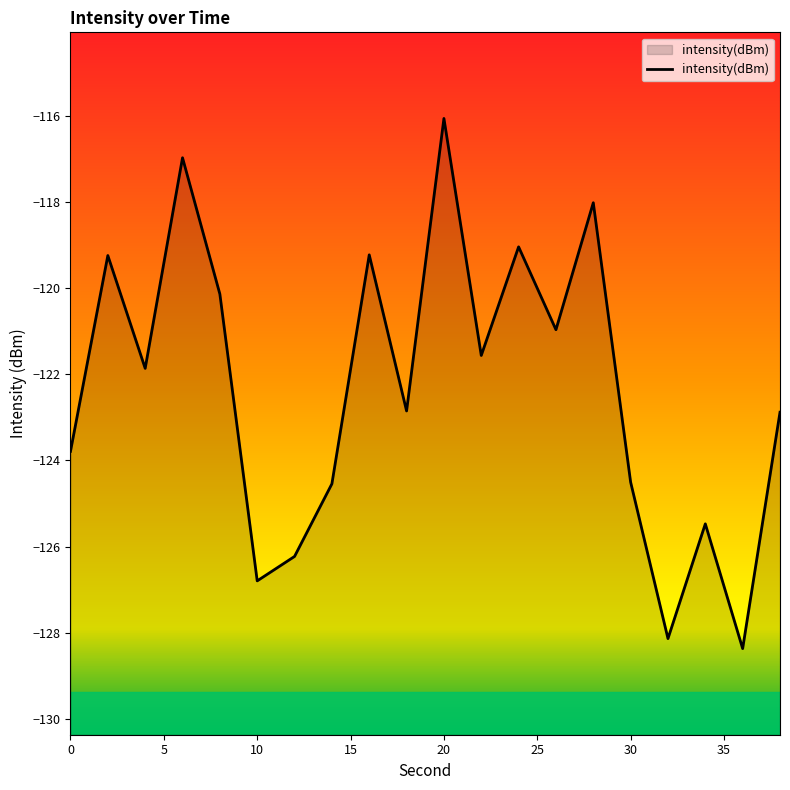

What is the maximum value shown in the chart?

-116.1